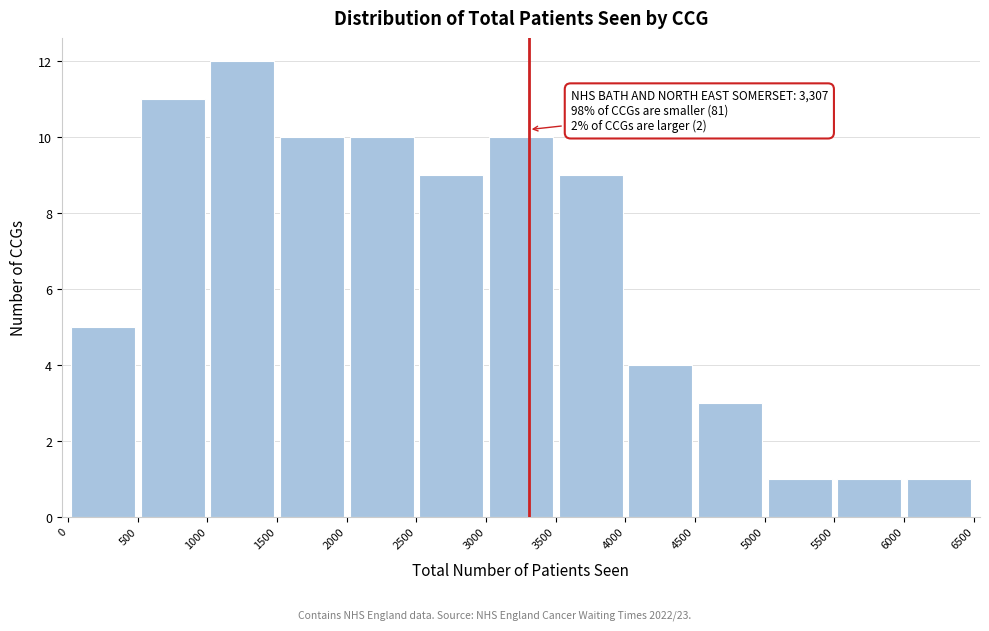

Over which range of the x-axis is the bar tallest?

1000 to 1500